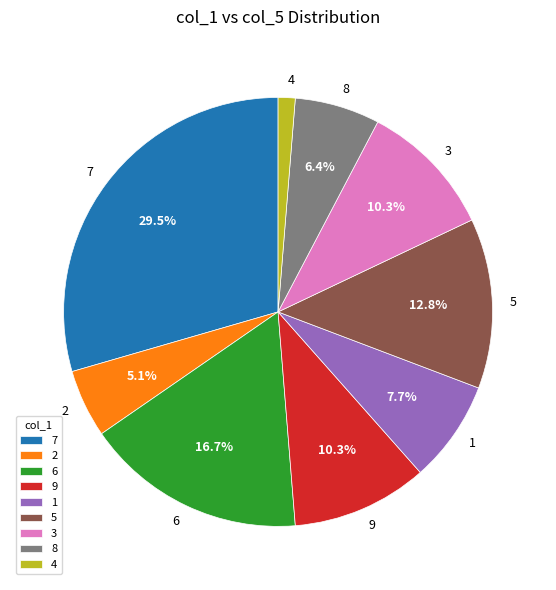

Does 7 represent more than half of the total?

No